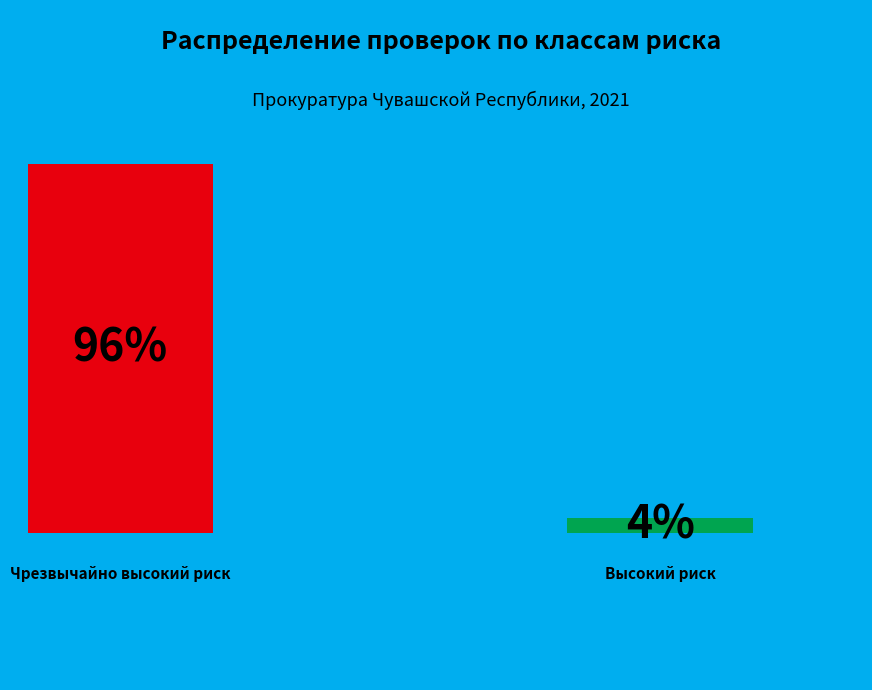

To the nearest percent, what is the combined percentage of Высокий риск (2 класс) and Чрезвычайно высокий риск (1 класс)?

100%